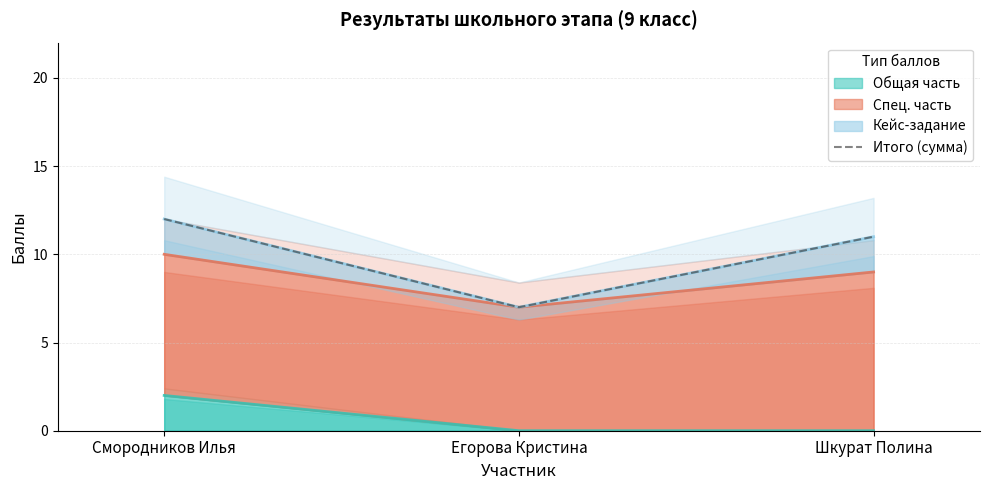

True or false: the data shows 12 at Егорова Кристина.

False